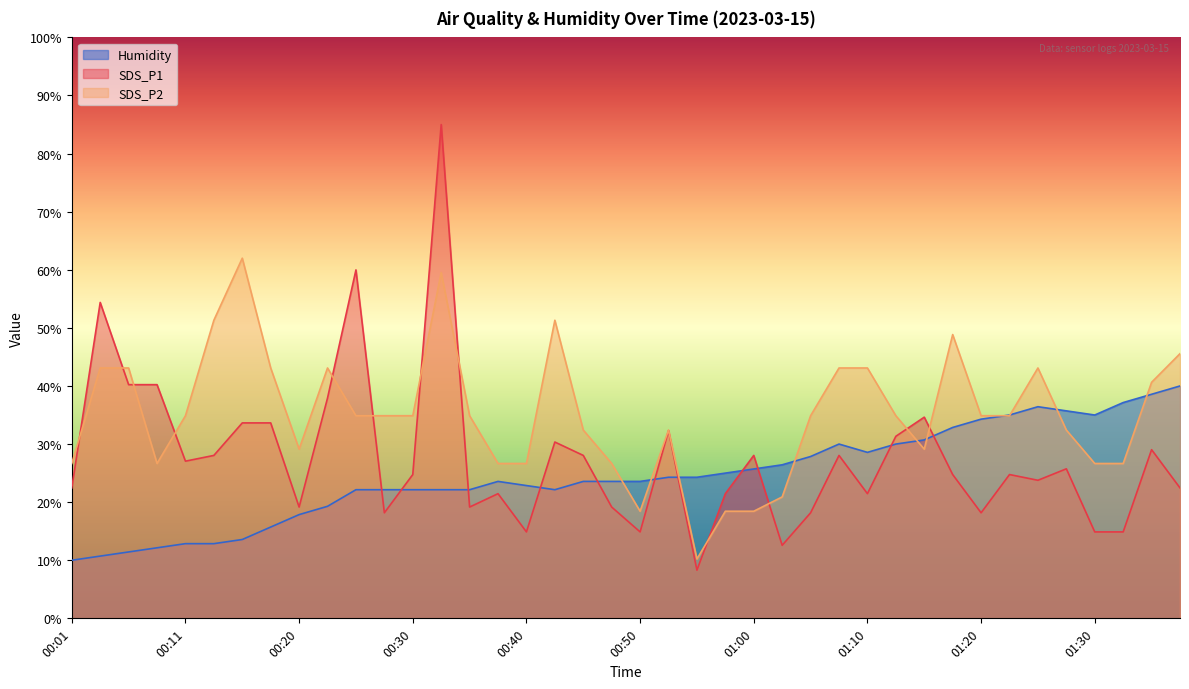

What are all the series names shown in the legend?

Humidity, SDS_P1, SDS_P2